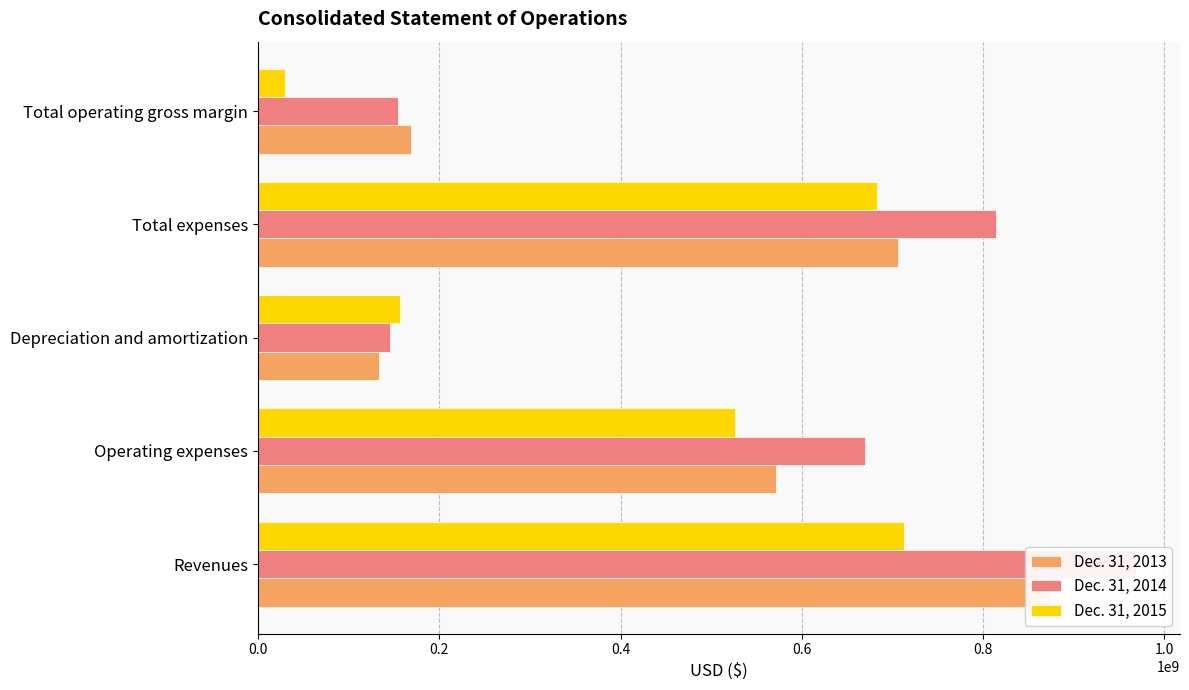

Between 0.2 and 0.6, which series saw the biggest shift?

Dec. 31, 2015